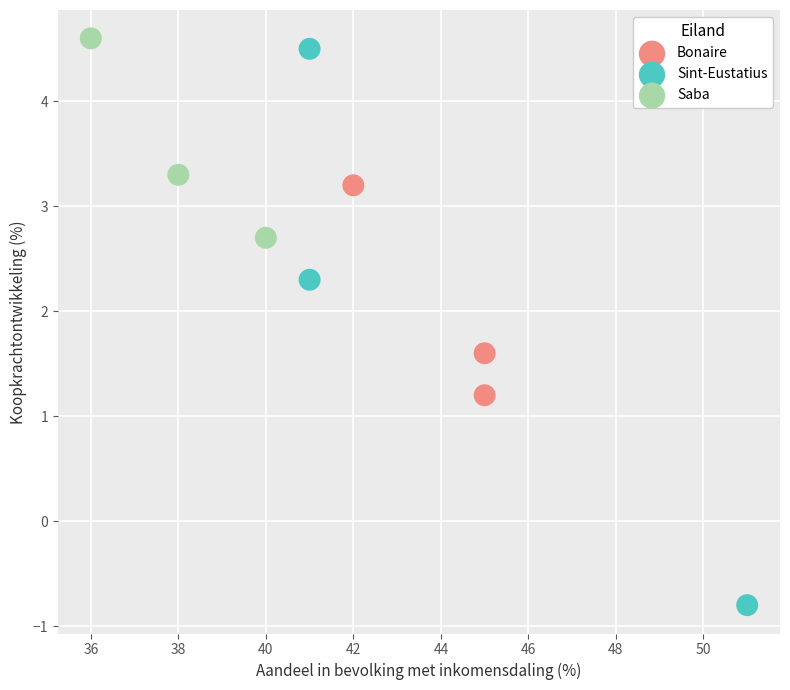

Which series has the largest Y range (max minus min)?

Sint-Eustatius